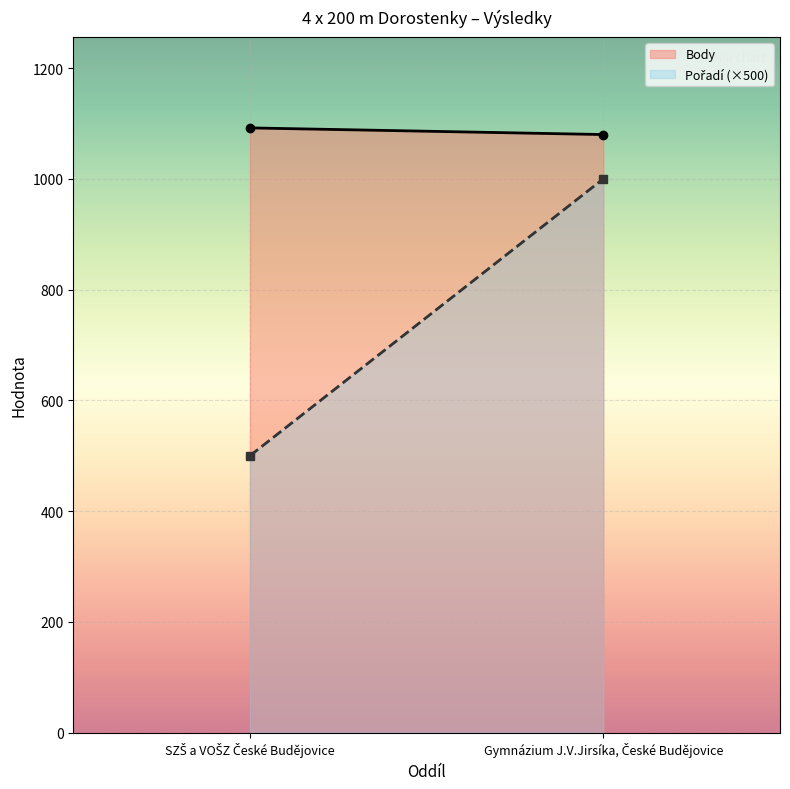

Rank the series at SZŠ a VOŠZ České Budějovice from highest to lowest value.

Body, Pořadí (×500)